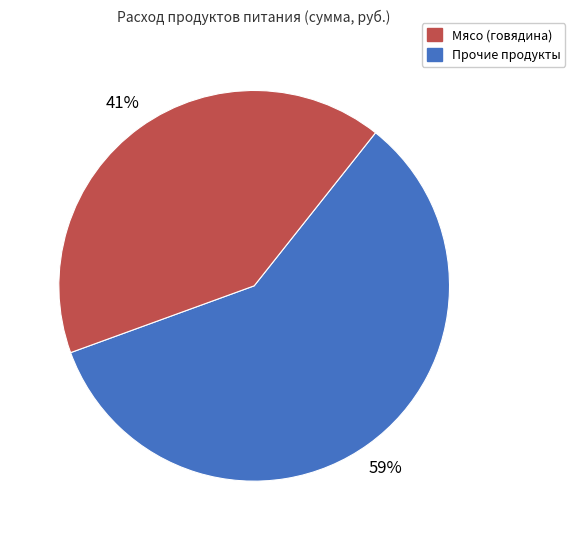

To the nearest percent, what is the average slice percentage?

50%